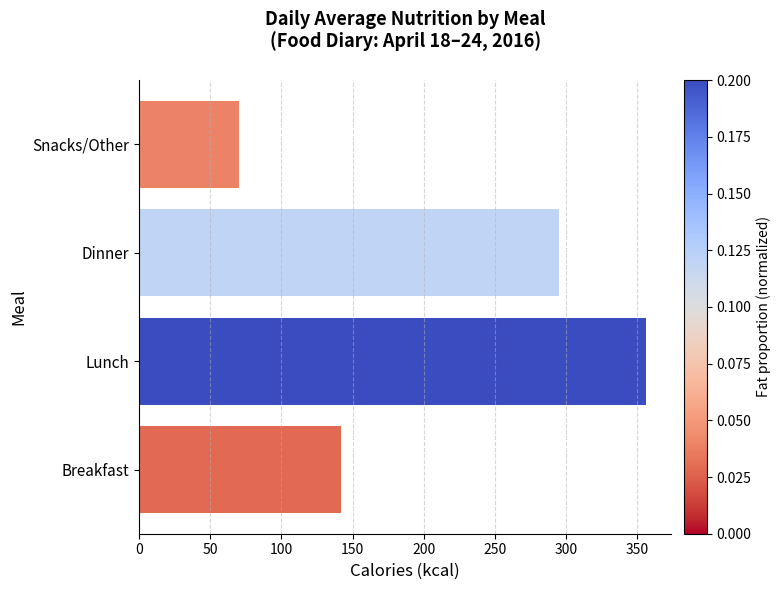

What is the difference between the second highest and minimum values in the Cals (kcal) series?

225.0